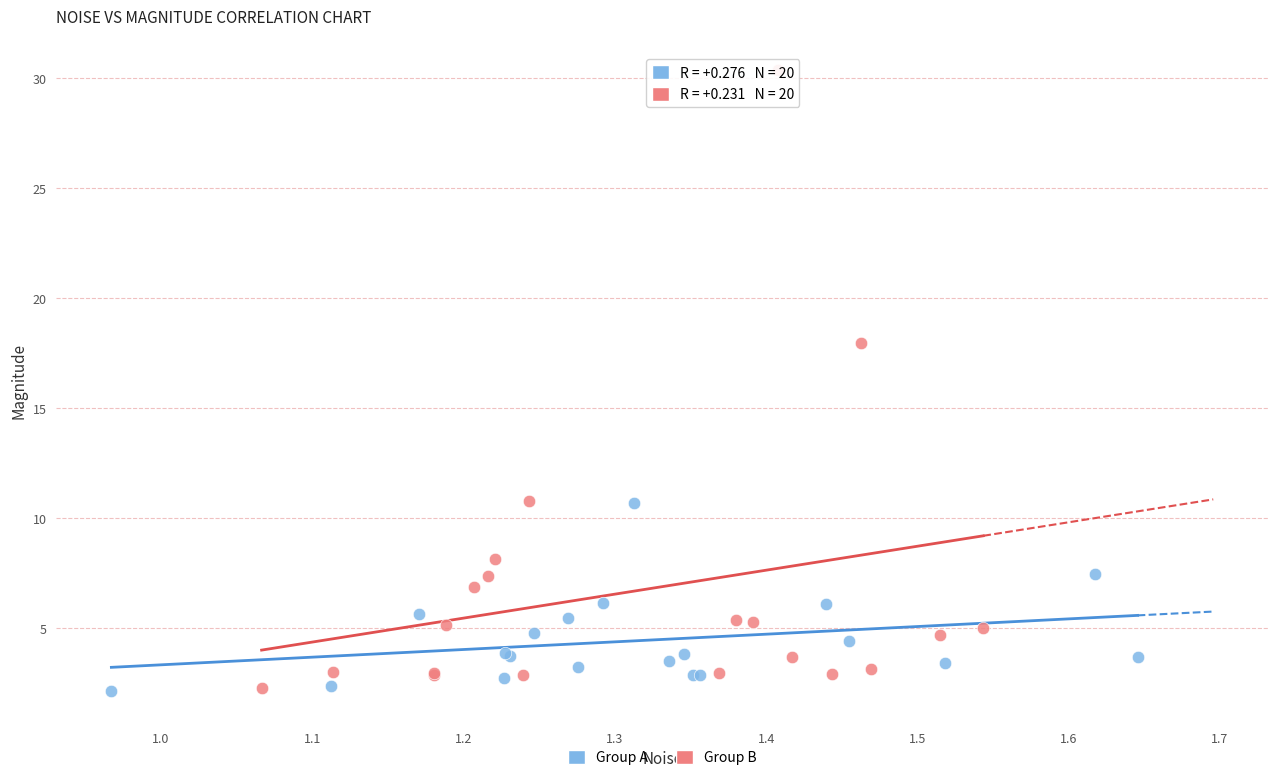

Which series reaches the maximum Y coordinate?

Group B